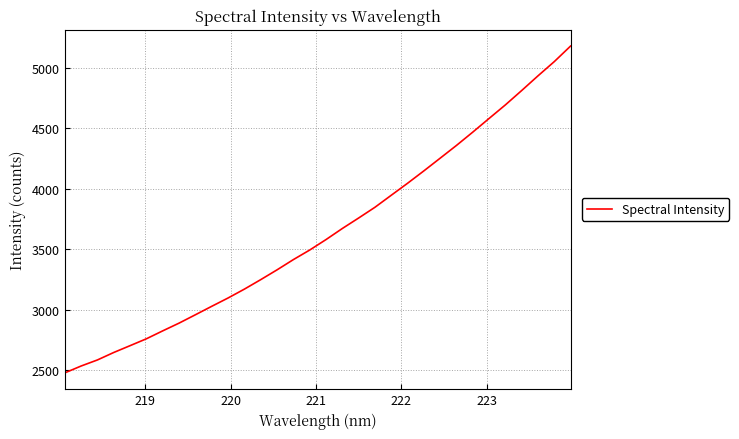

What is the greatest value displayed?

5181.5